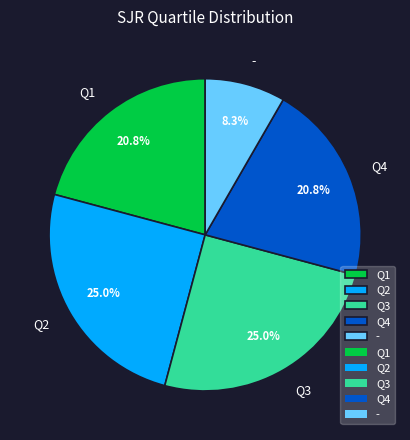

What is the smallest slice in the pie chart?

-